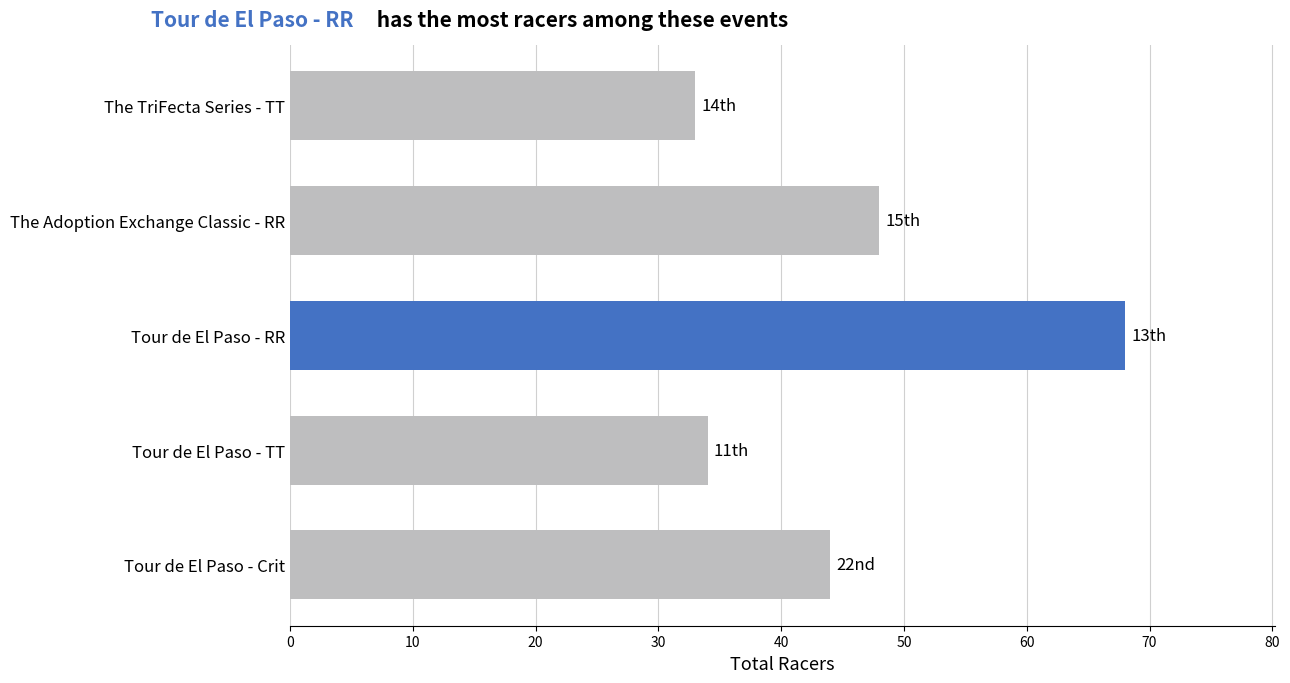

What is the change in value from Tour de El Paso - TT to Tour de El Paso - RR?

+34